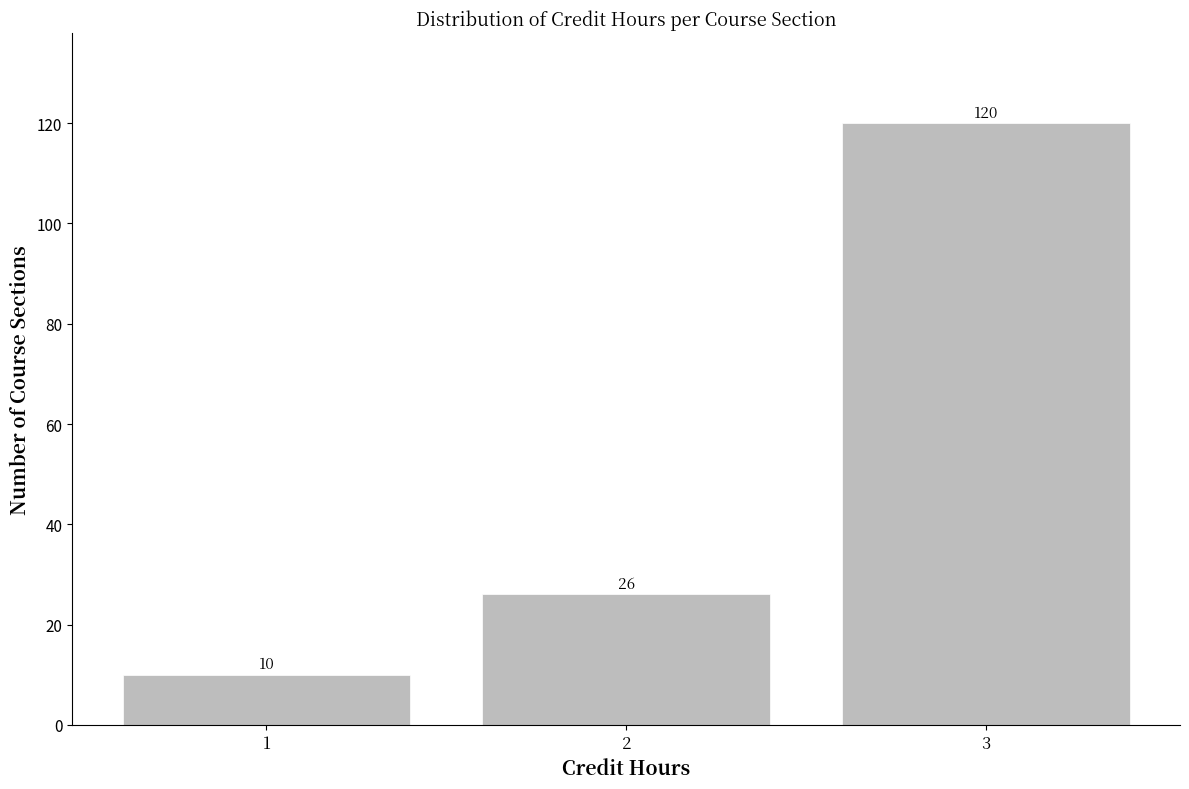

Reading left to right, extract all data points from this chart.

1=10	2=26	3=120